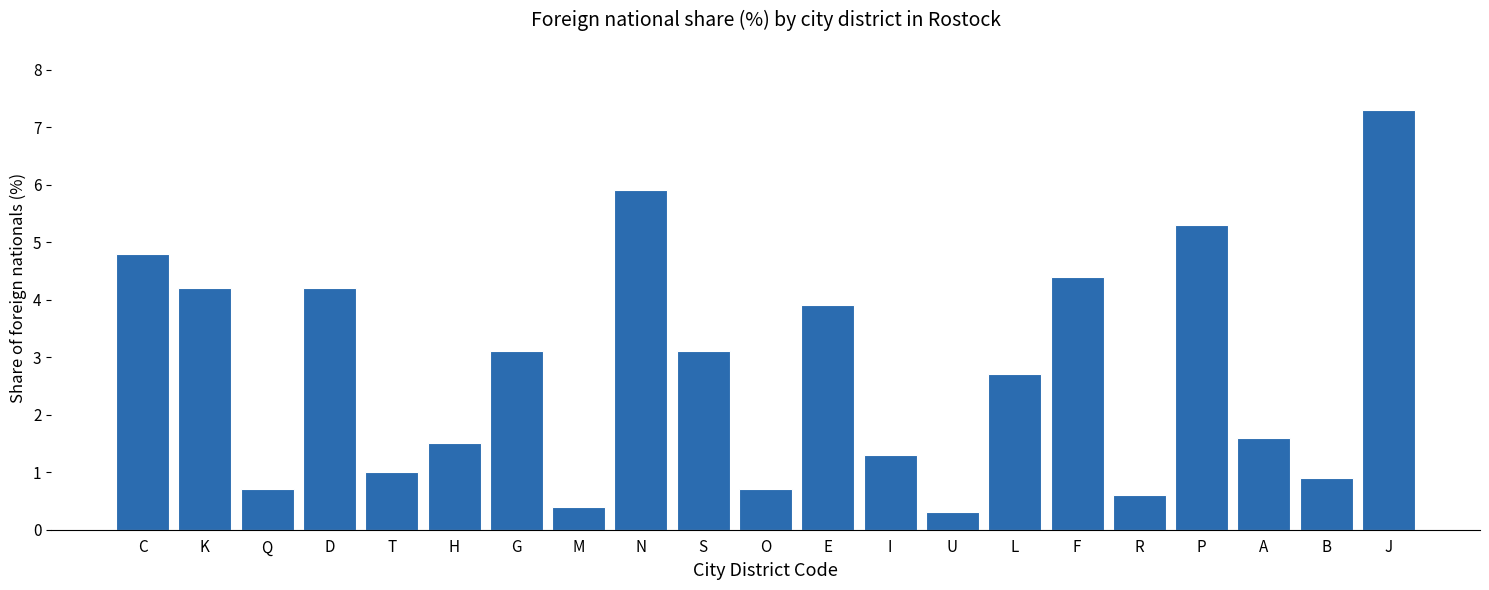

How many data points does each series have?

21